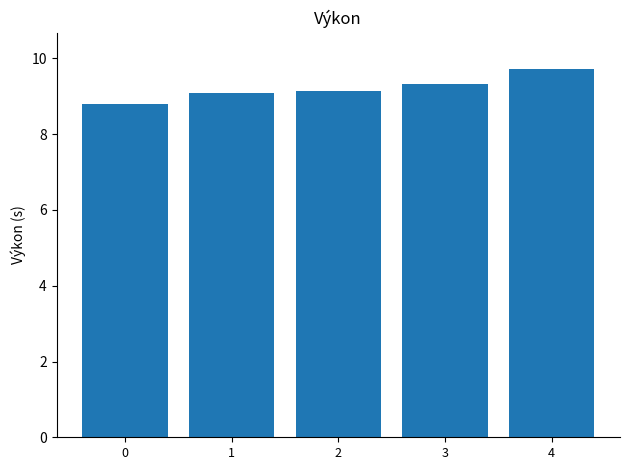

What is the change in value from 3 to 4?

+0.4